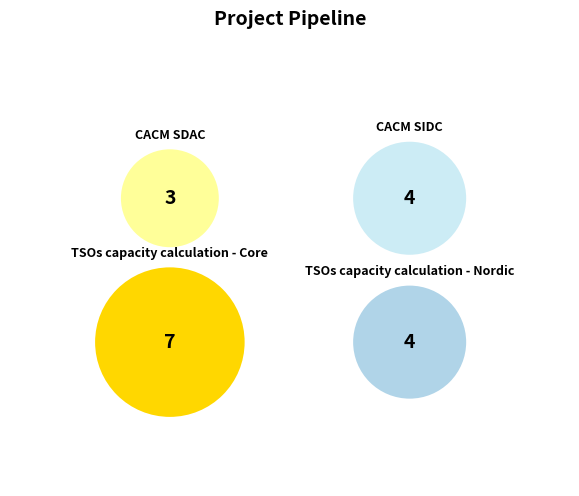

Count the number of slices in the pie.

4